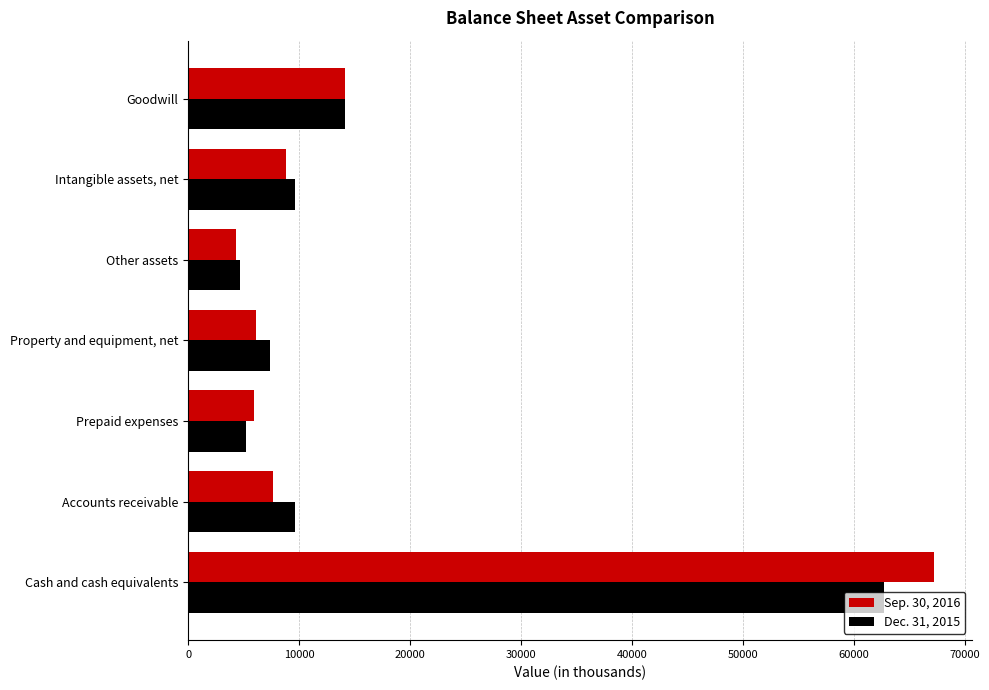

The value of Sep. 30, 2016 at Cash and cash equivalents is 114405. True or false?

False